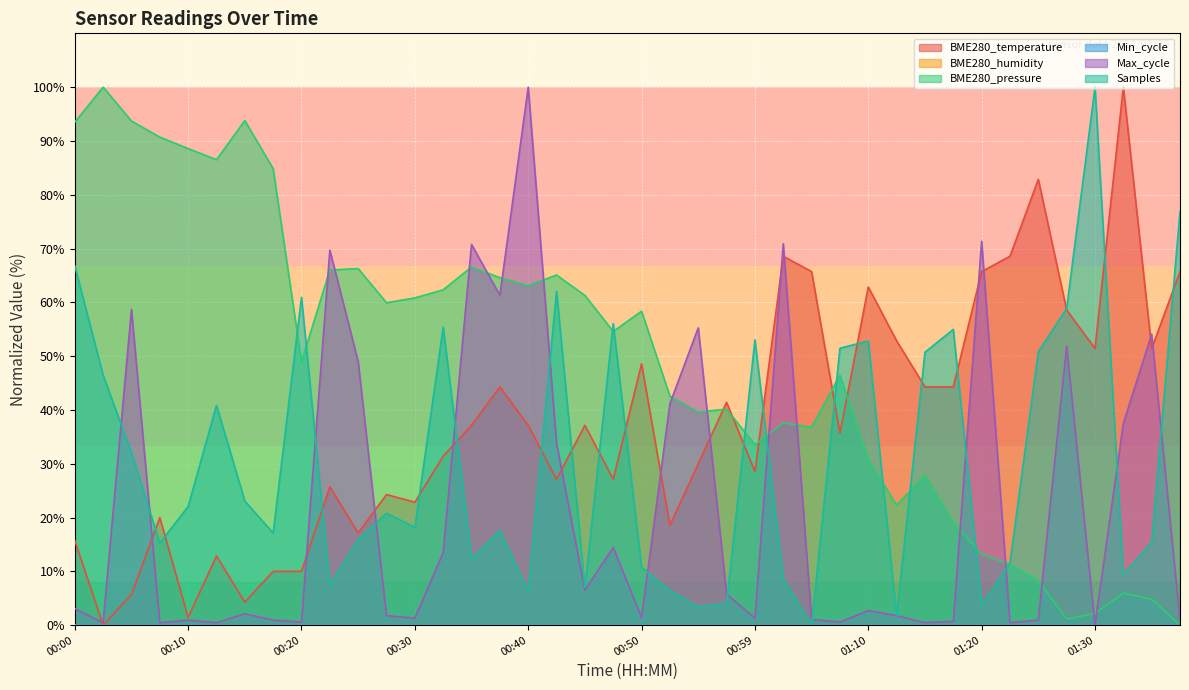

Rank the series by their average value, from highest to lowest.

BME280_pressure, BME280_temperature, Samples, Max_cycle